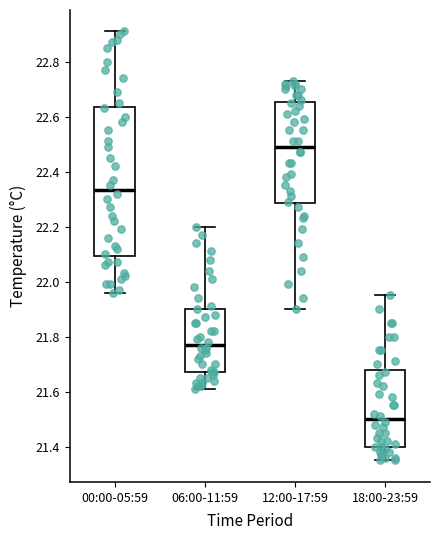

Reading left to right, read every box against the y-axis: the position of its median line, the range the box covers, and the ends of its whiskers. The values are not printed on the chart, so give them approximately, as read against the axis.

00:00-05:59: median 22.34, box 22.10 to 22.64, whiskers 21.96 to 22.92
06:00-11:59: median 21.78, box 21.68 to 21.90, whiskers 21.62 to 22.20
12:00-17:59: median 22.50, box 22.28 to 22.66, whiskers 21.90 to 22.74
18:00-23:59: median 21.50, box 21.40 to 21.68, whiskers 21.36 to 21.96